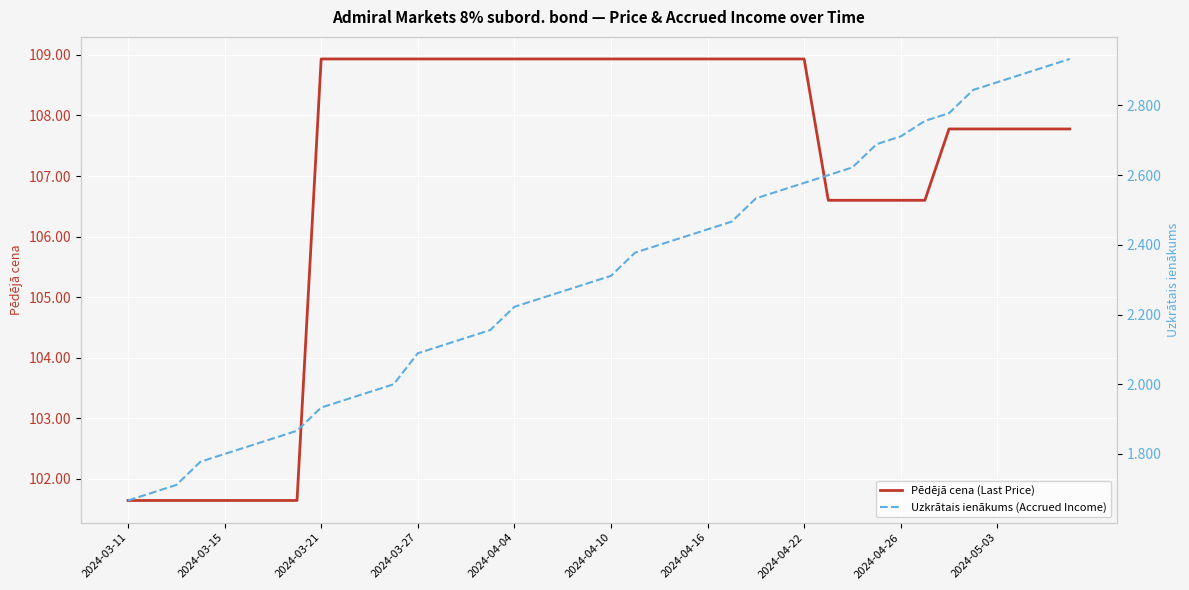

True or false: Pēdējā cena (Last Price) has a value of 108.9 at 2024-03-21.

True